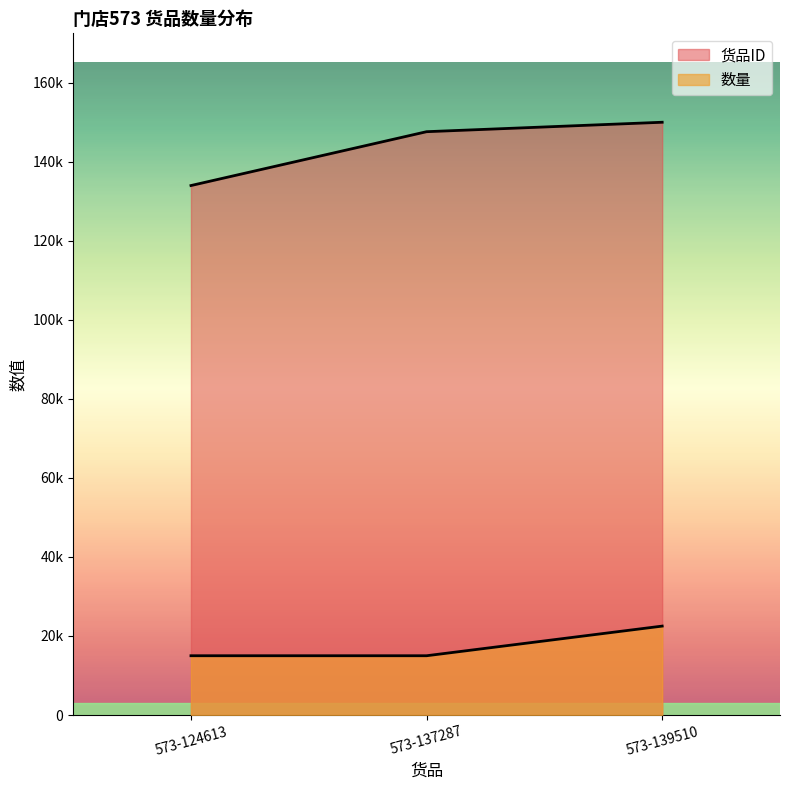

The 数量 series shows 15000.0 at 573-137287. True or false?

True